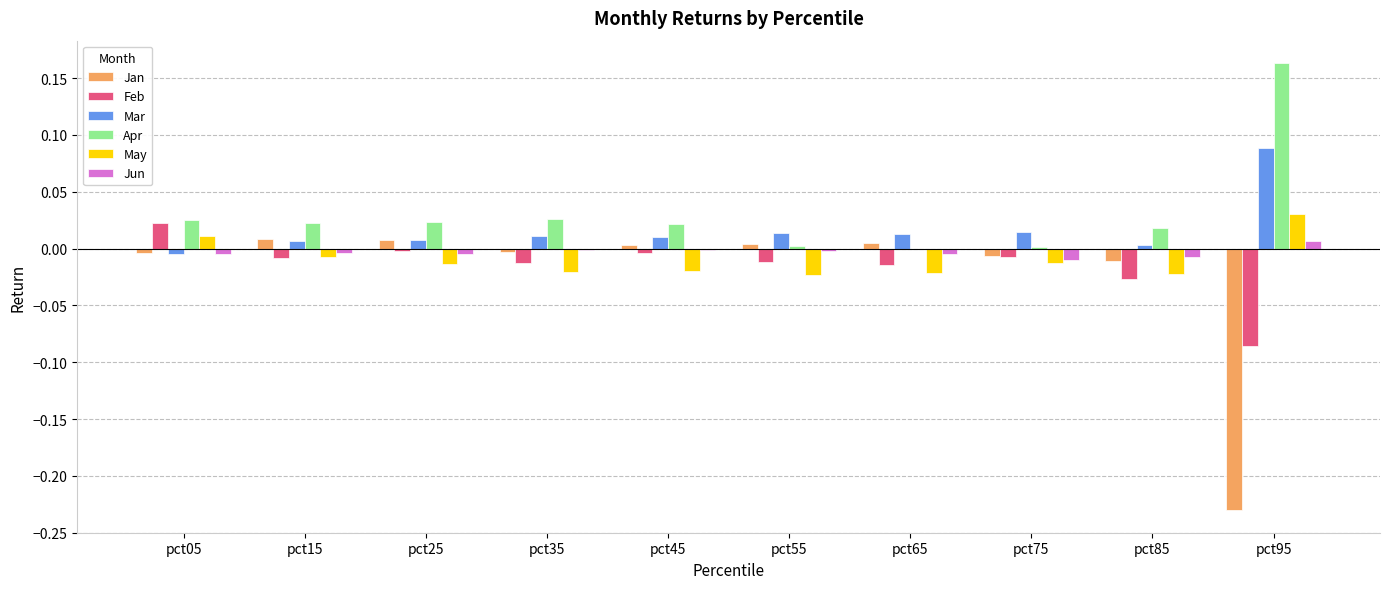

At which category does the chart reach its peak across all series?

pct95